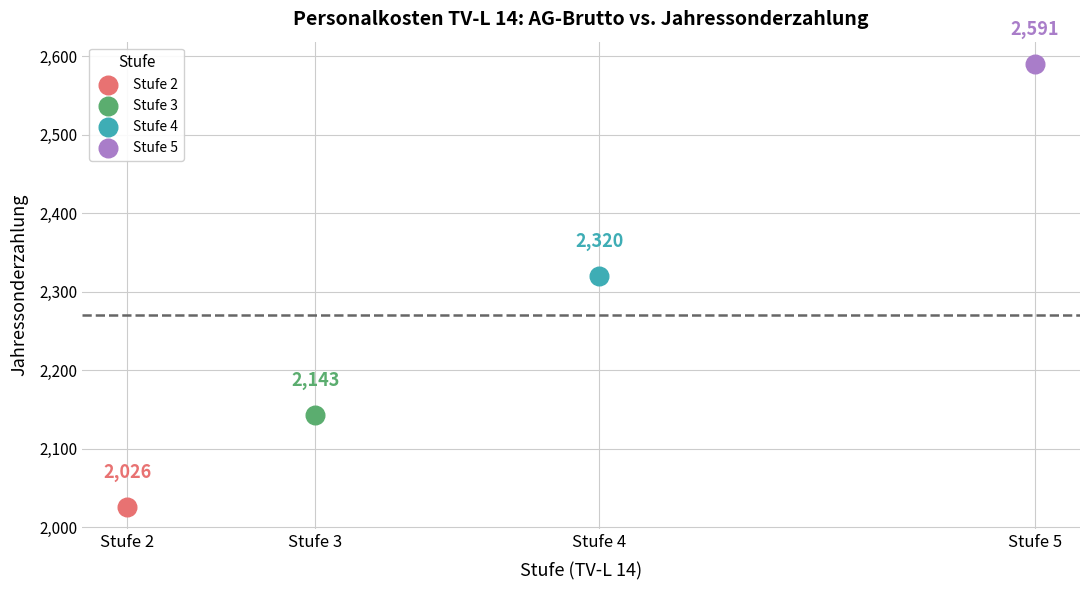

What are all the series names shown in the legend?

Stufe 2, Stufe 3, Stufe 4, Stufe 5